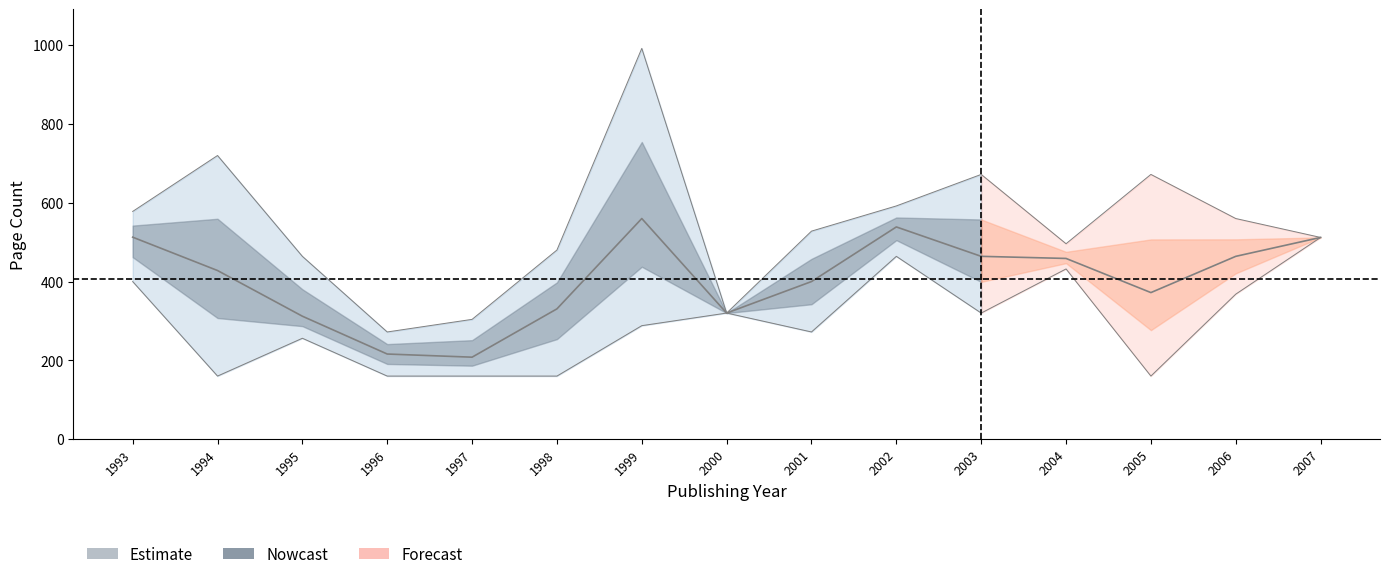

What is the greatest value displayed?

992